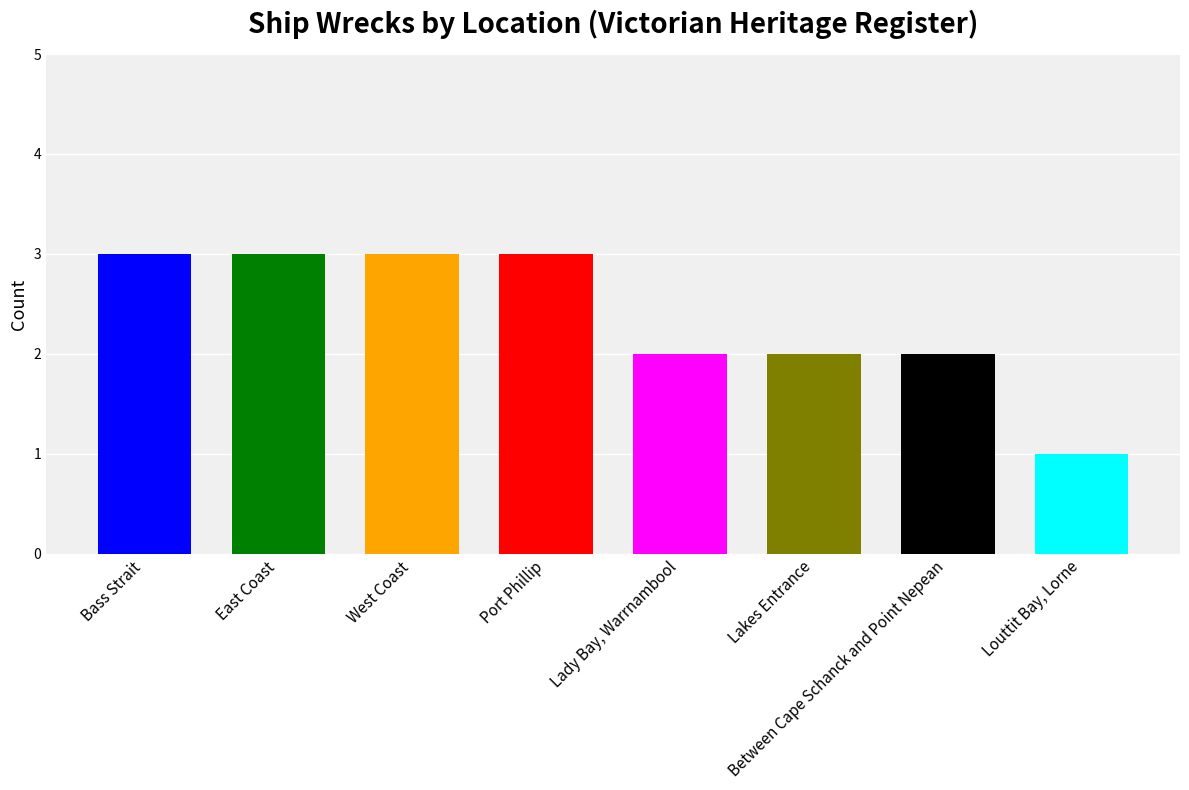

What is the value of the 2nd bar from the left?

3